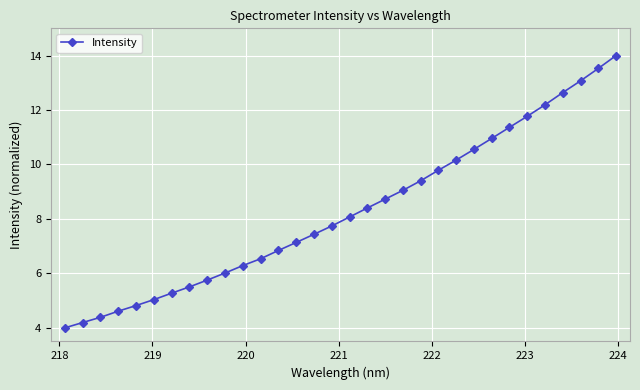

What is the value of the 11th point from the left?

6.3